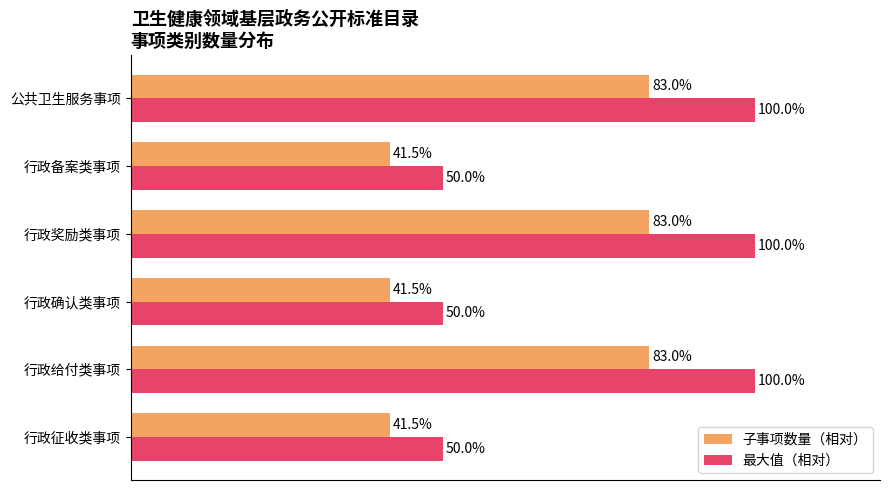

Is the value of 最大值（相对） at 行政奖励类事项 greater than the value of 子事项数量（相对） at 公共卫生服务事项?

Yes